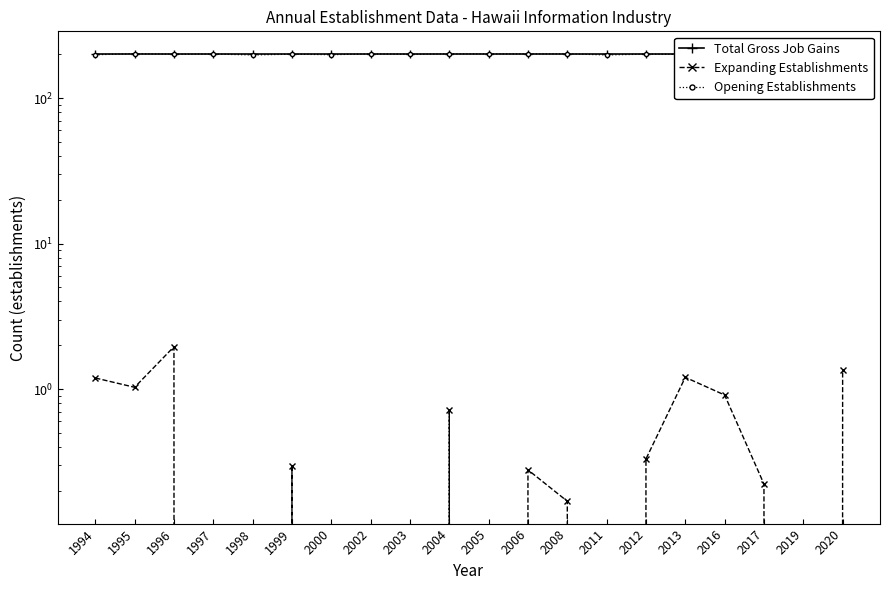

How many lines are shown in the chart?

3